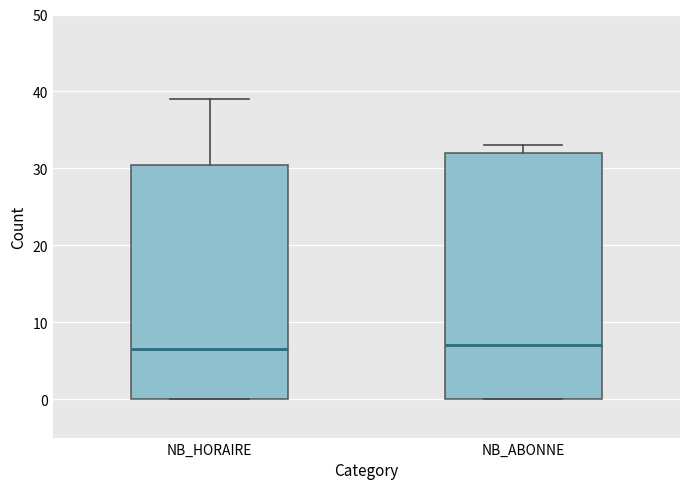

Reading left to right, transcribe this box plot: for each box, give where its median line is, the range the box spans, and where its two whiskers end, as read against the y-axis. The values are not printed on the chart, so give them approximately, as read against the axis.

NB_HORAIRE: median 7, box 0 to 31, whiskers 0 to 39
NB_ABONNE: median 7, box 0 to 32, whiskers 0 to 33